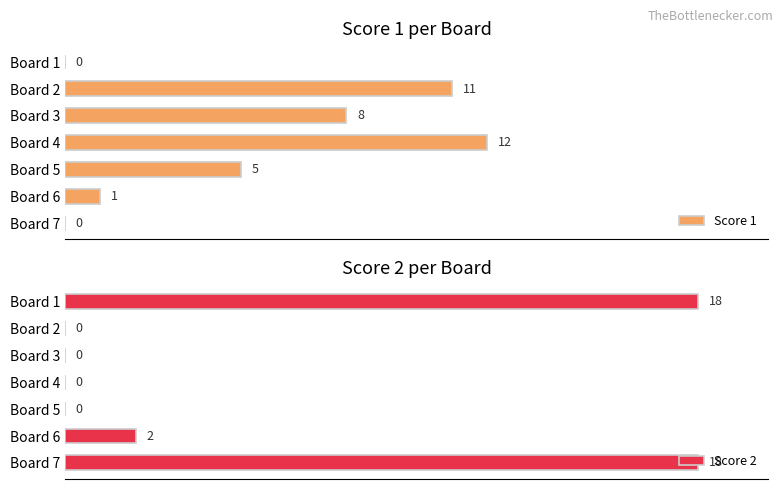

How many bars are there in total?

14